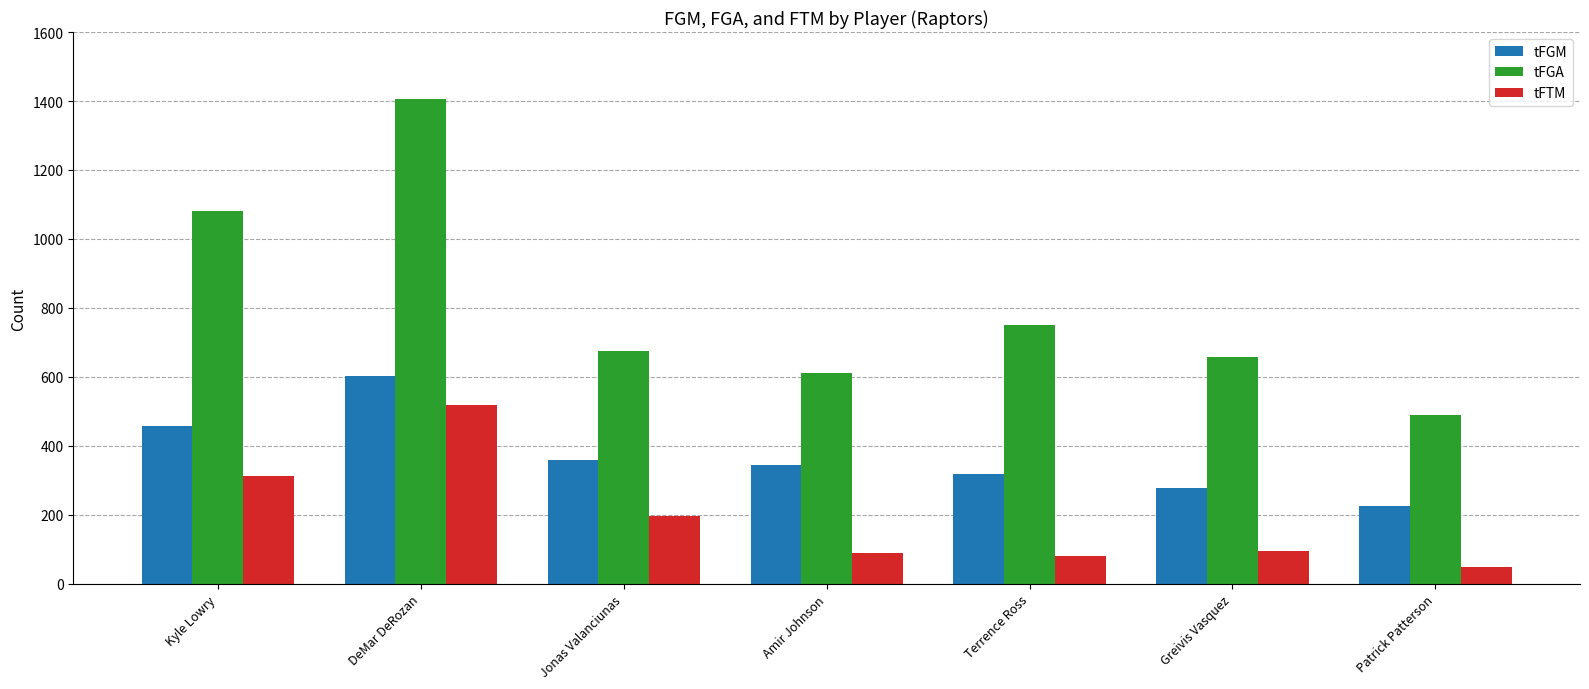

Count the tFGM values in the range 277 to 457.

5